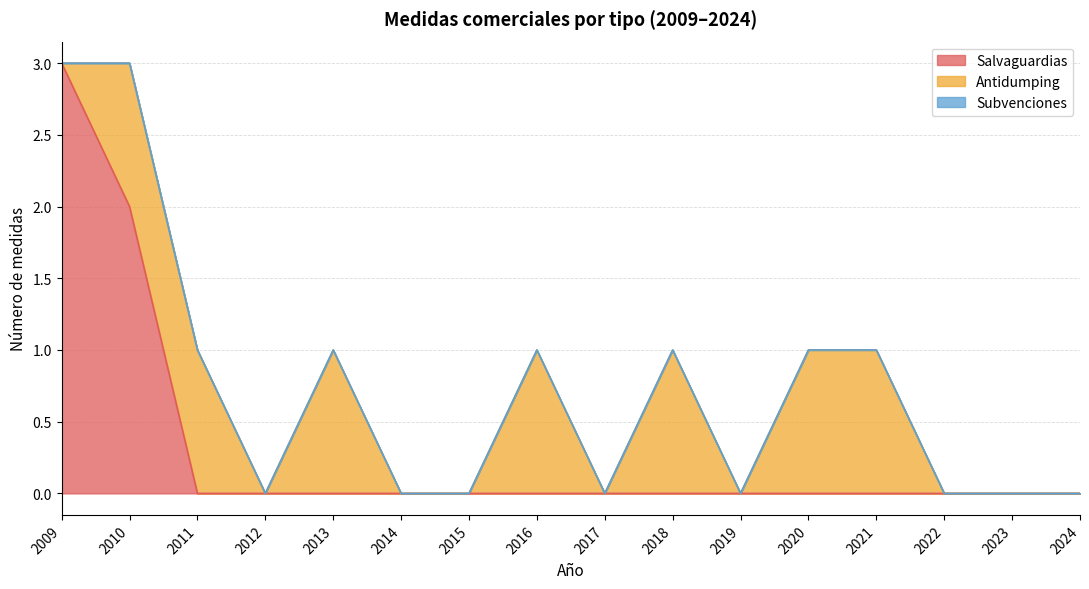

Which has a higher value, 2010 or 2013?

2010